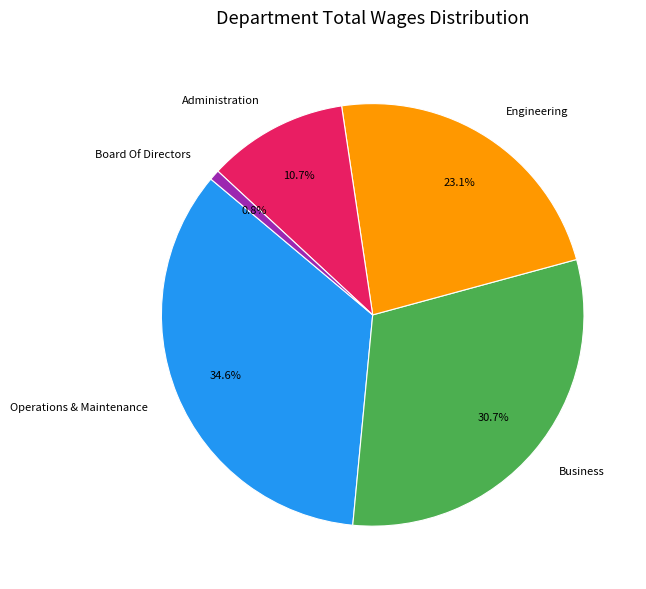

What is the smallest slice in the pie chart?

Board Of Directors